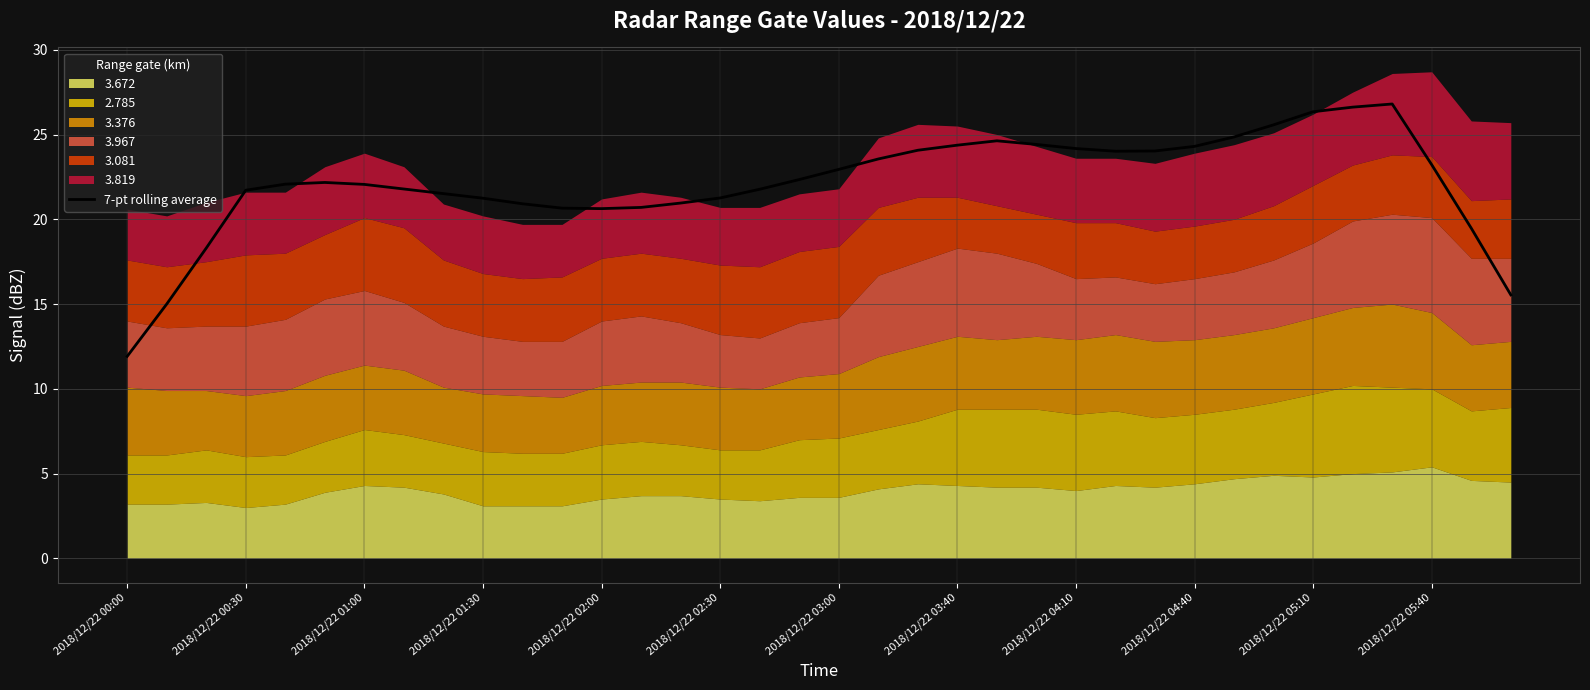

What is the maximum value shown in the chart?

26.8